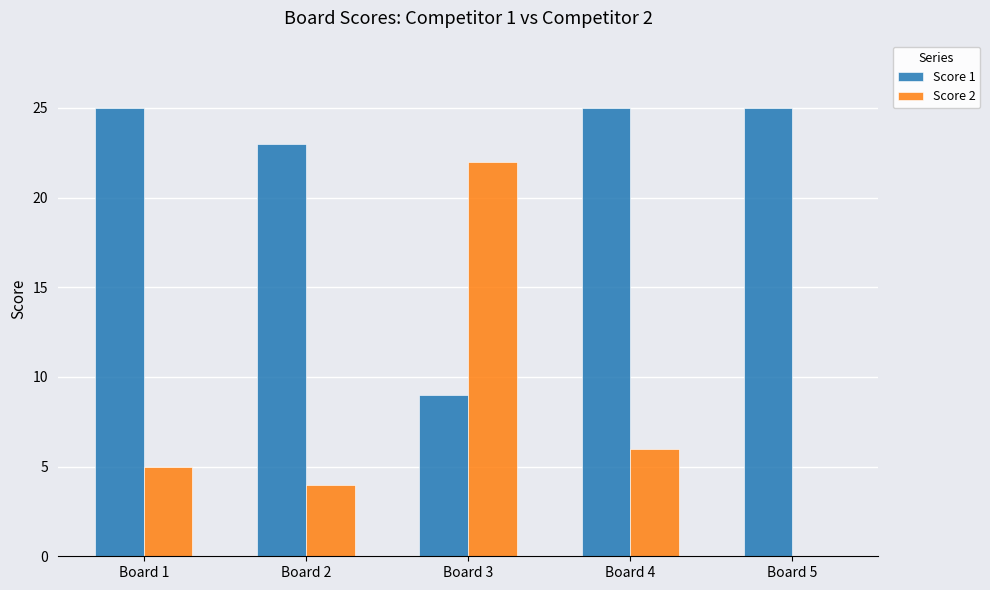

The value of Score 1 at Board 3 is 9. True or false?

True